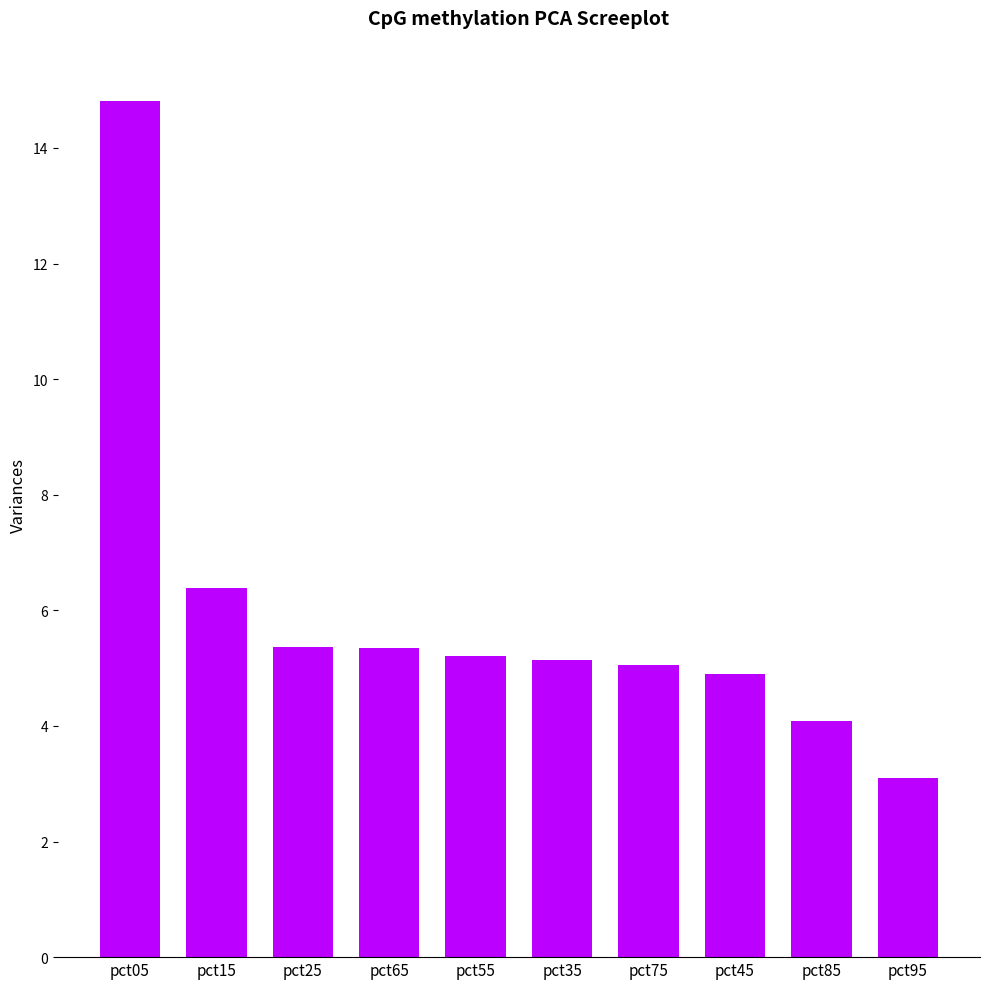

Is it true that the value at pct55 is 2.1?

False